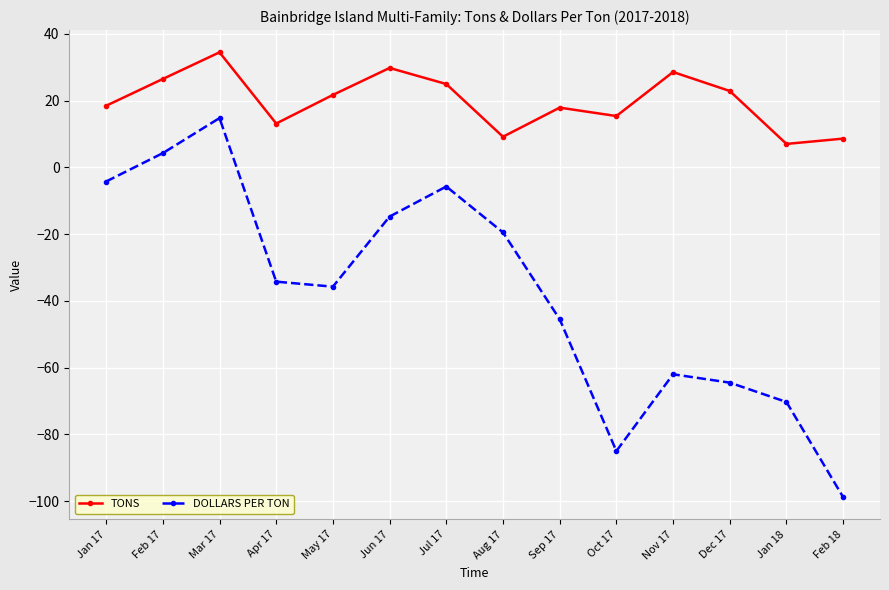

What is the sum of the TONS values at May 17 and Mar 17?

56.2